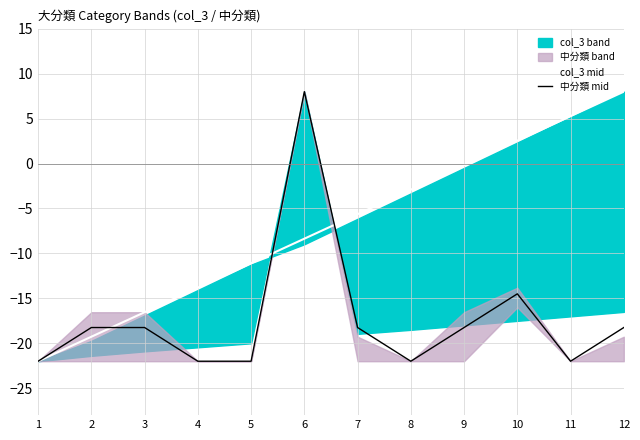

What is the highest value of the col_3 mid series?

8.0